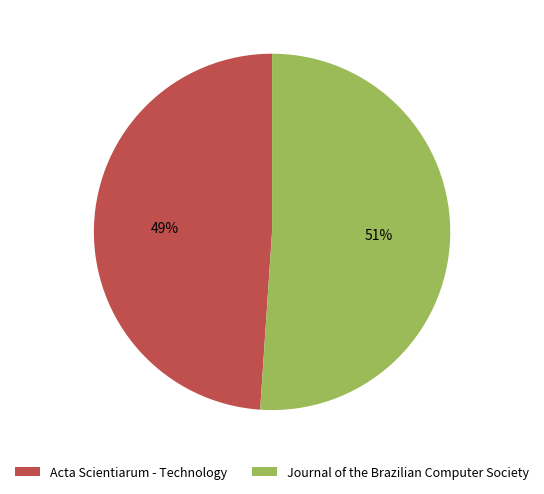

Is the sum of Journal of the Brazilian Computer Society and Acta Scientiarum - Technology greater than half?

Yes